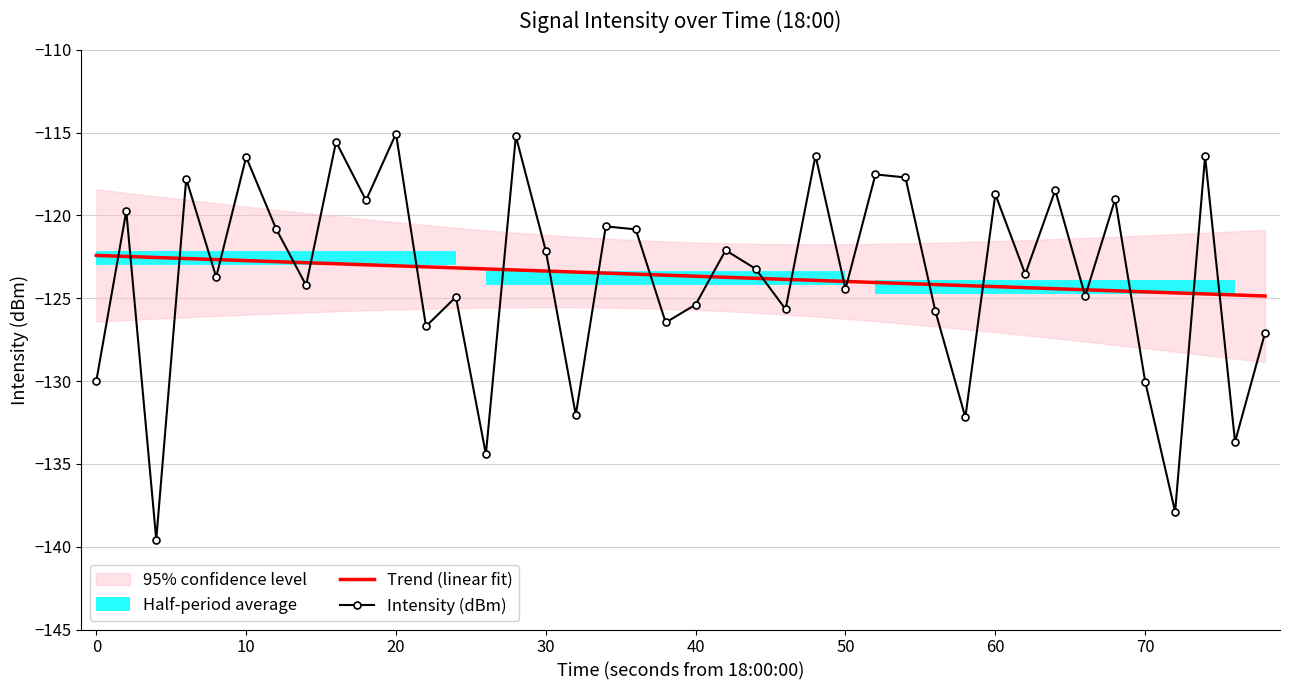

After their last crossing, which series has the higher values: Intensity (dBm) or Trend (linear fit)?

Trend (linear fit)